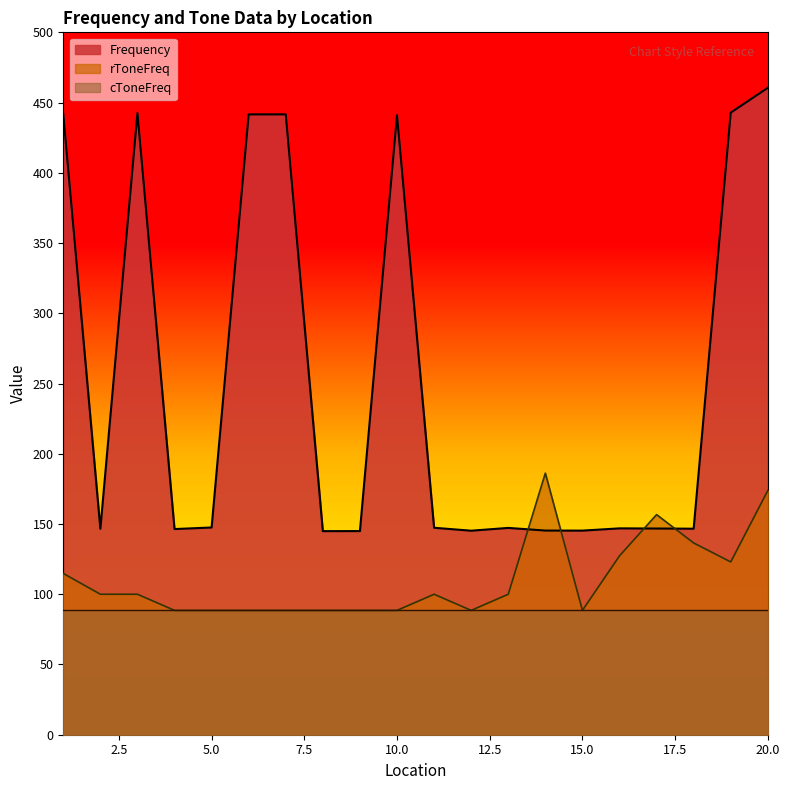

What is the average value of the rToneFreq series?

110.7